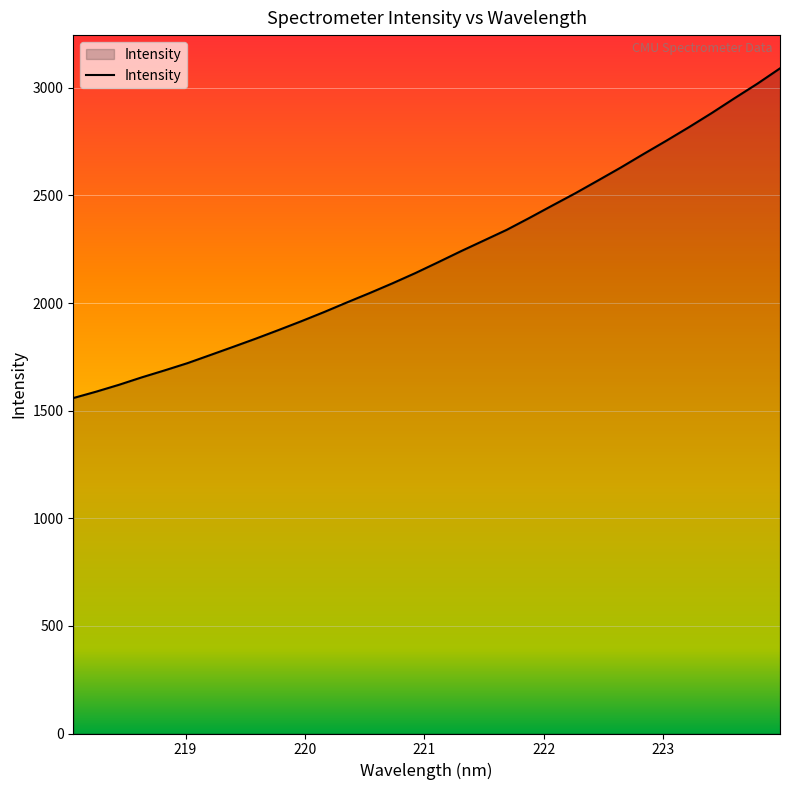

What is the difference between the maximum and minimum values?

1531.9